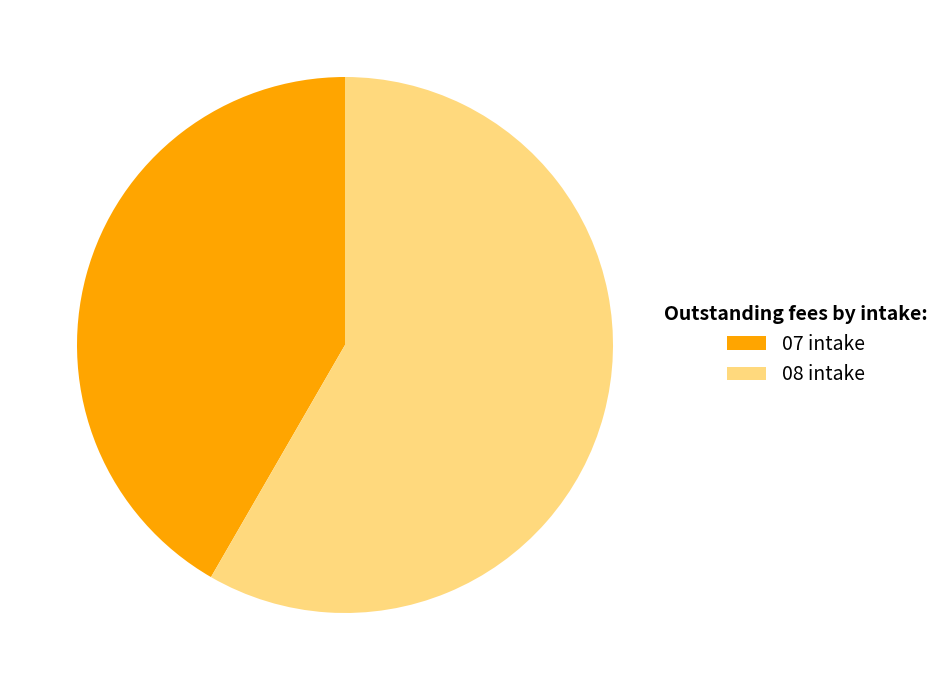

Is the sum of 08 intake and 07 intake greater than half?

Yes